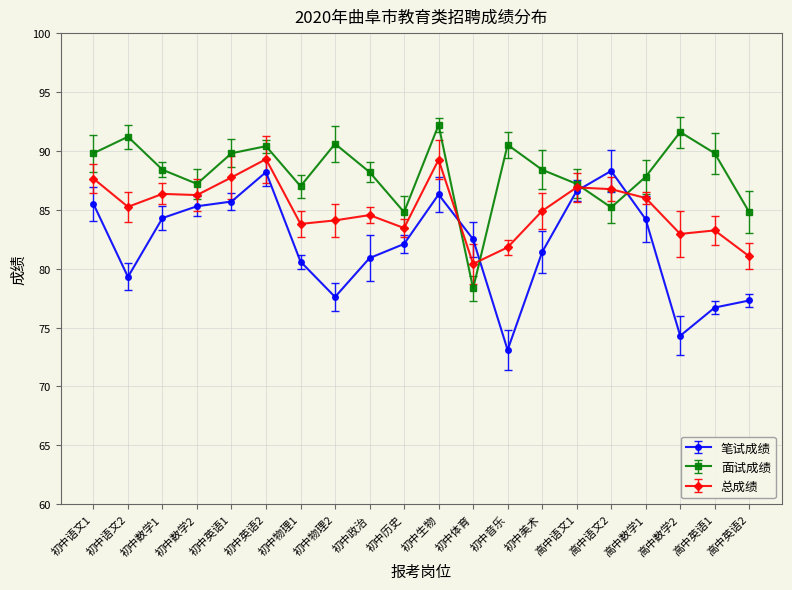

Reading left to right, list all the values displayed in this chart.

笔试成绩: 85.5	79.3	84.3	85.3	85.7	88.2	80.6	77.6	80.9	82.1	86.3	82.5	73.1	81.4	86.6	88.3	84.2	74.3	76.7	77.3
面试成绩: 89.8	91.2	88.4	87.2	89.8	90.4	87.0	90.6	88.2	84.8	92.2	78.3	90.5	88.4	87.2	85.2	87.8	91.6	89.8	84.8
总成绩: 87.7	85.2	86.3	86.2	87.8	89.3	83.8	84.1	84.5	83.5	89.2	80.4	81.8	84.9	86.9	86.8	86.0	83.0	83.2	81.0